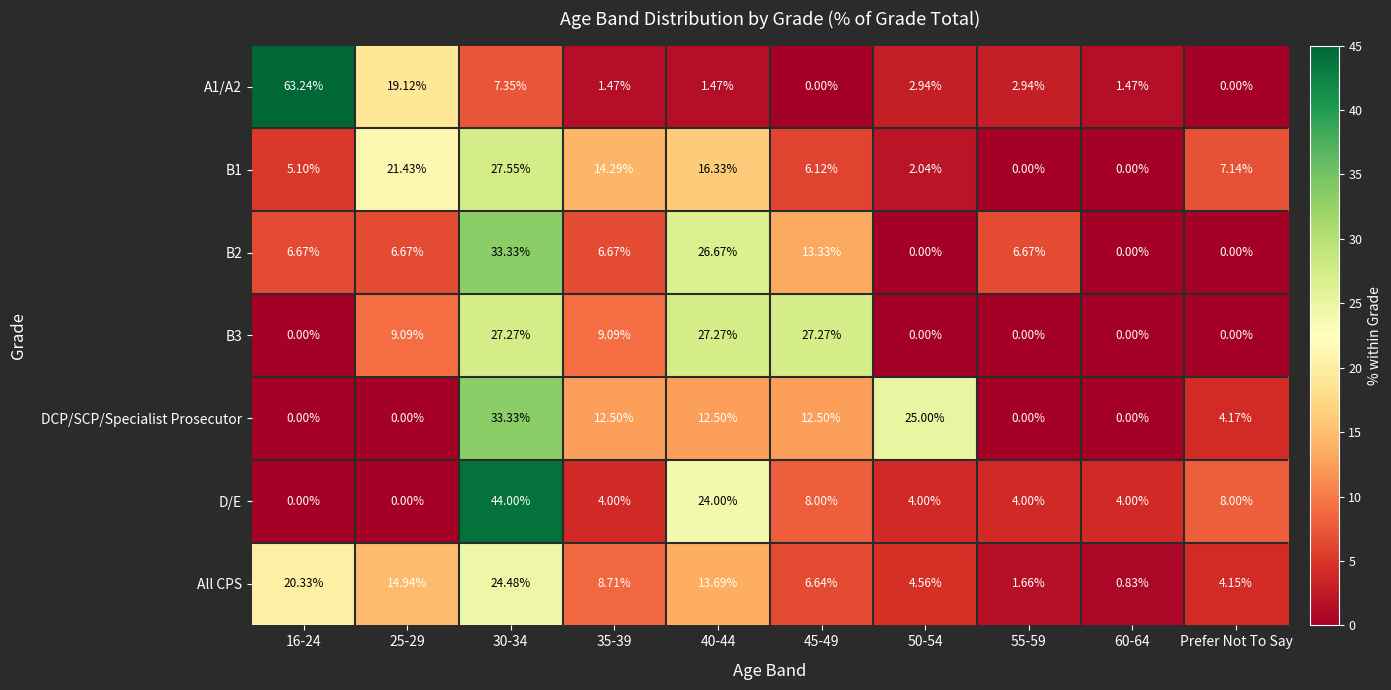

Count the number of data series in this chart.

7